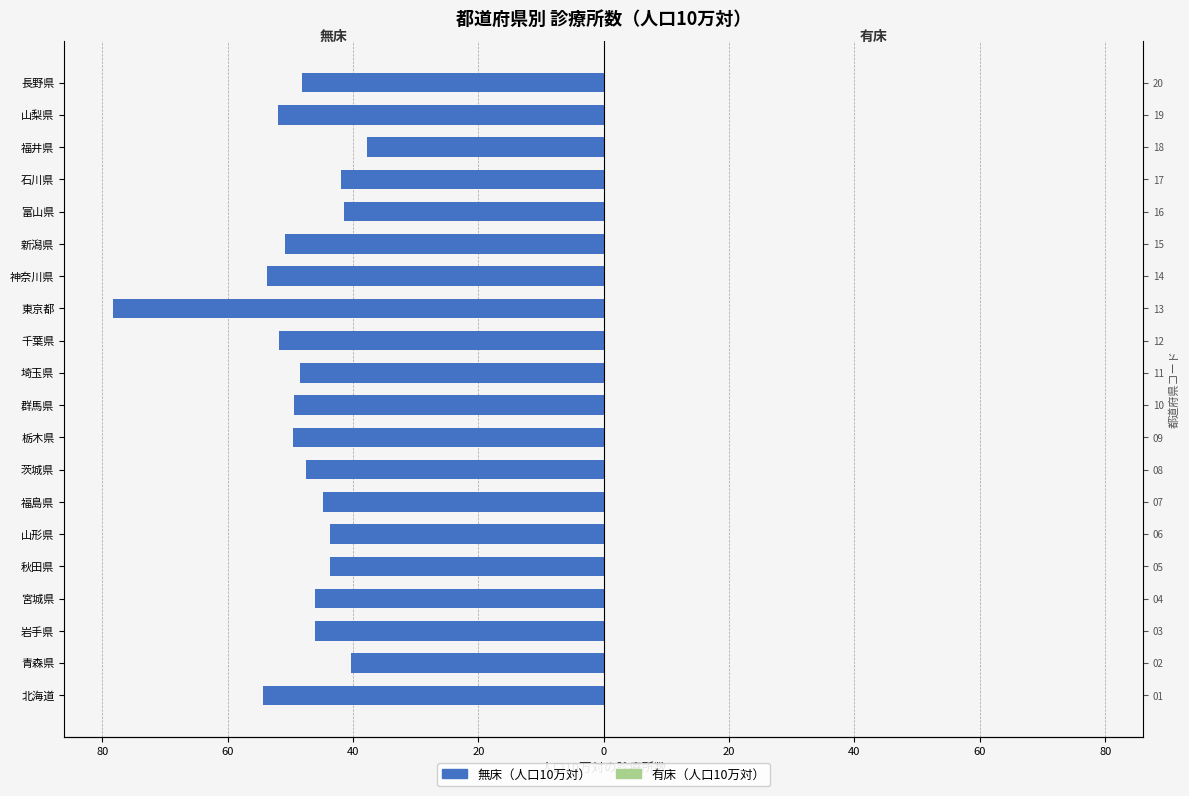

At how many categories does at least one series exceed -24?

20